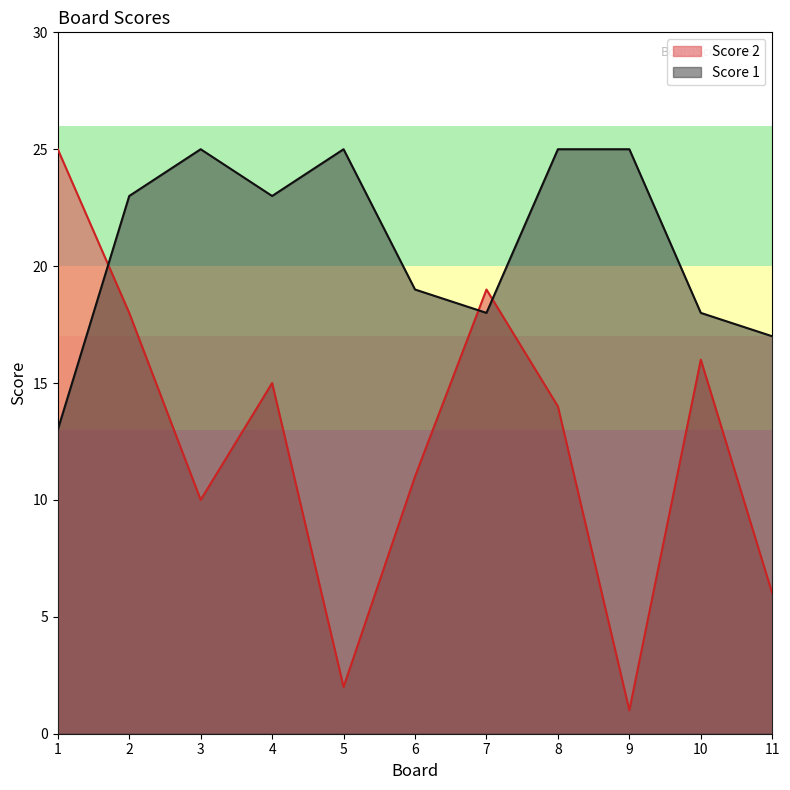

Between which two adjacent categories do Score 2 and Score 1 first intersect?

1 and 2